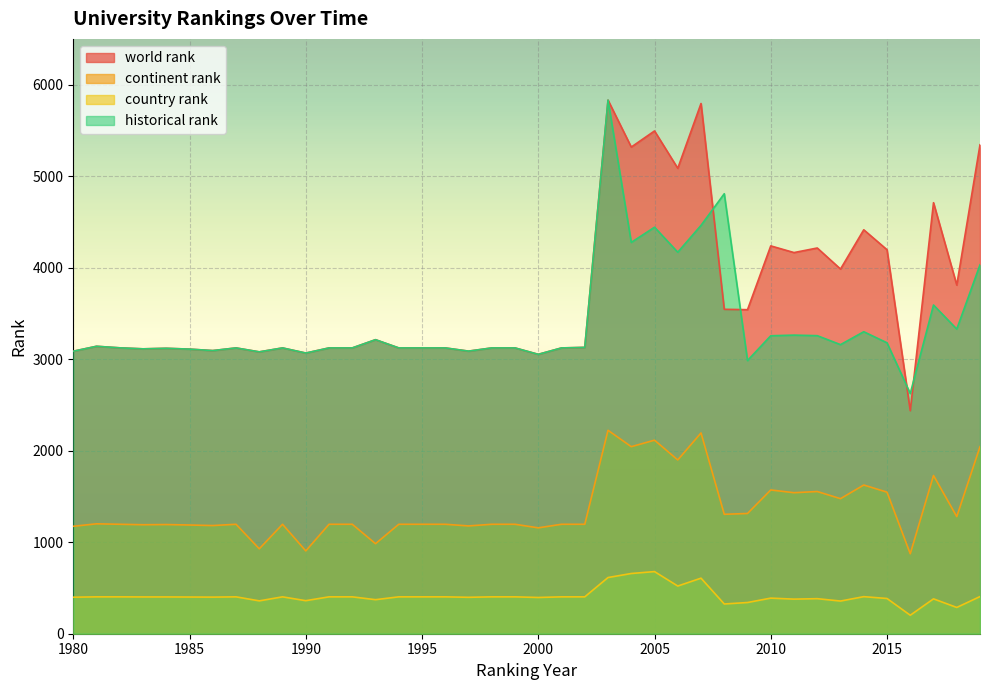

Reading right to left, transcribe all the data shown in this chart.

world rank: 5343	3810	4710	2437	4196	4414	3985	4215	4165	4238	3541	3545	5794	5086	5494	5318	5831	3129	3123	3053	3123	3123	3088	3123	3123	3123	3213	3123	3123	3067	3123	3080	3123	3094	3110	3119	3113	3124	3141	3087
continent rank: 2044	1280	1729	874	1547	1625	1476	1554	1541	1571	1314	1305	2194	1899	2115	2044	2223	1196	1196	1157	1196	1196	1178	1196	1196	1196	984	1196	1196	905	1196	928	1196	1182	1188	1193	1191	1196	1201	1174
country rank: 406	287	381	202	385	405	357	383	378	389	341	325	607	521	679	658	614	403	403	396	403	403	398	403	403	403	372	403	403	361	403	359	403	400	401	402	402	403	403	399
historical rank: 4031	3329	3592	2625	3179	3300	3159	3257	3263	3256	2985	4808	4462	4169	4442	4276	5831	3129	3123	3053	3123	3123	3088	3123	3123	3123	3213	3123	3123	3067	3123	3080	3123	3094	3110	3119	3113	3124	3141	3087